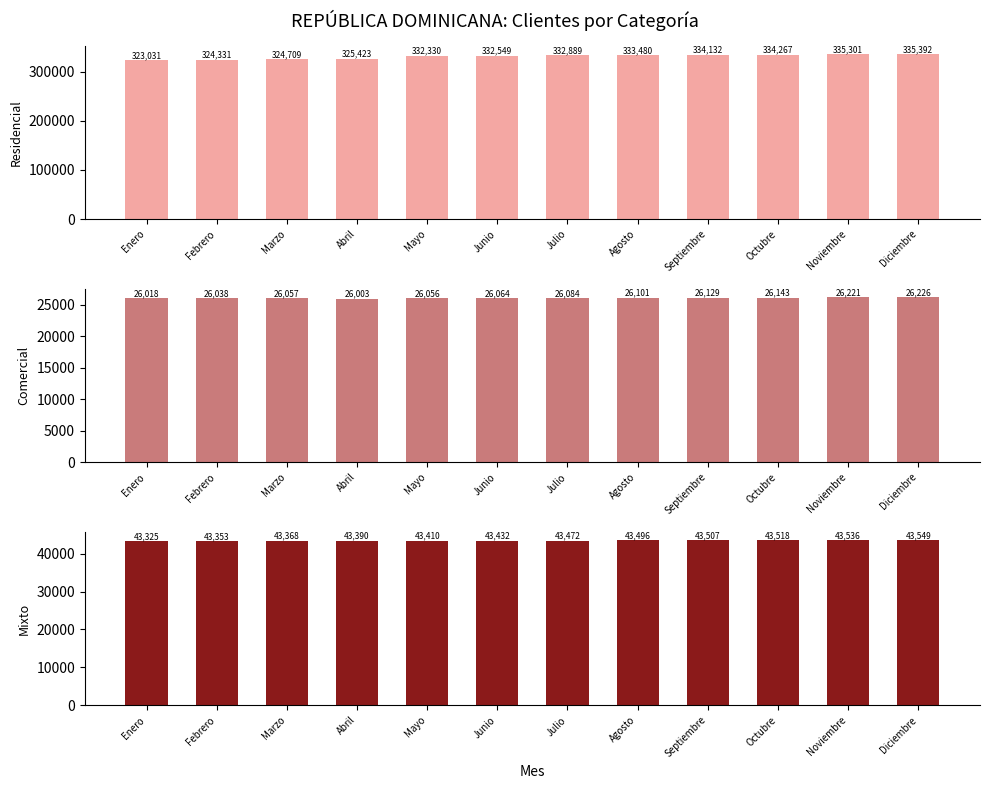

Reading left to right, what are all the values shown in this chart?

Residencial: Enero=323031	Febrero=324331	Marzo=324709	Abril=325423	Mayo=332330	Junio=332549	Julio=332889	Agosto=333480	Septiembre=334132	Octubre=334267	Noviembre=335301	Diciembre=335392
Comercial: Enero=26018	Febrero=26038	Marzo=26057	Abril=26003	Mayo=26056	Junio=26064	Julio=26084	Agosto=26101	Septiembre=26129	Octubre=26143	Noviembre=26221	Diciembre=26226
Mixto: Enero=43325	Febrero=43353	Marzo=43368	Abril=43390	Mayo=43410	Junio=43432	Julio=43472	Agosto=43496	Septiembre=43507	Octubre=43518	Noviembre=43536	Diciembre=43549